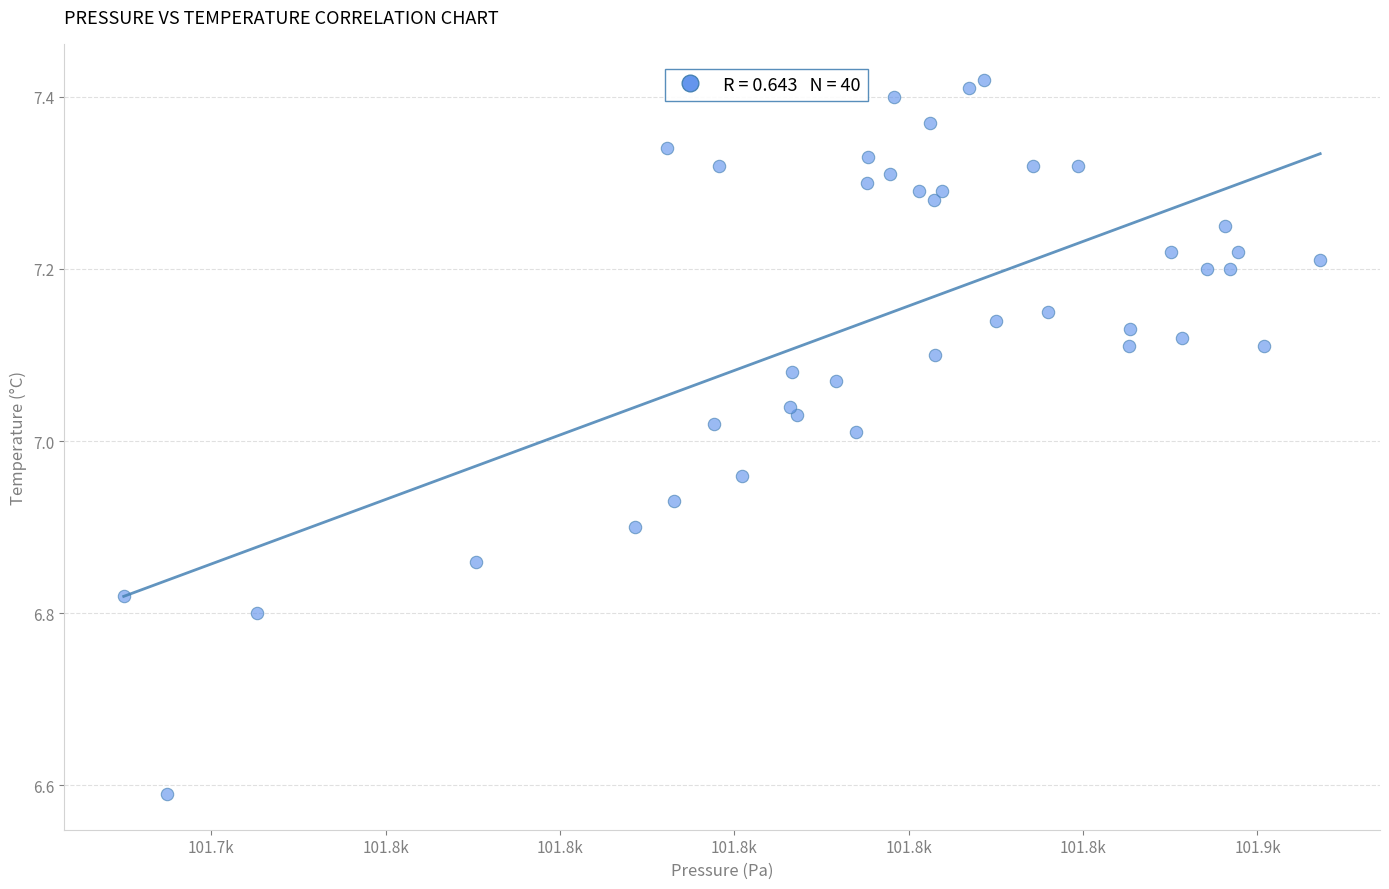

What is the range of Y values (max minus min)?

0.8